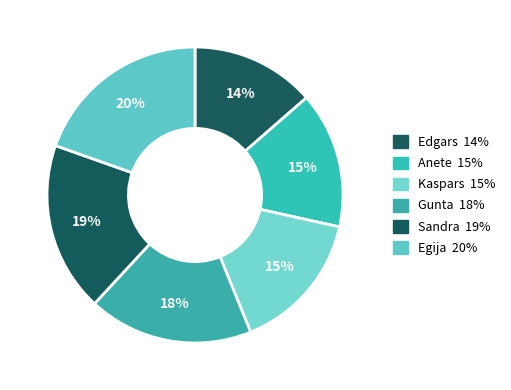

How many slices are in this pie chart?

6